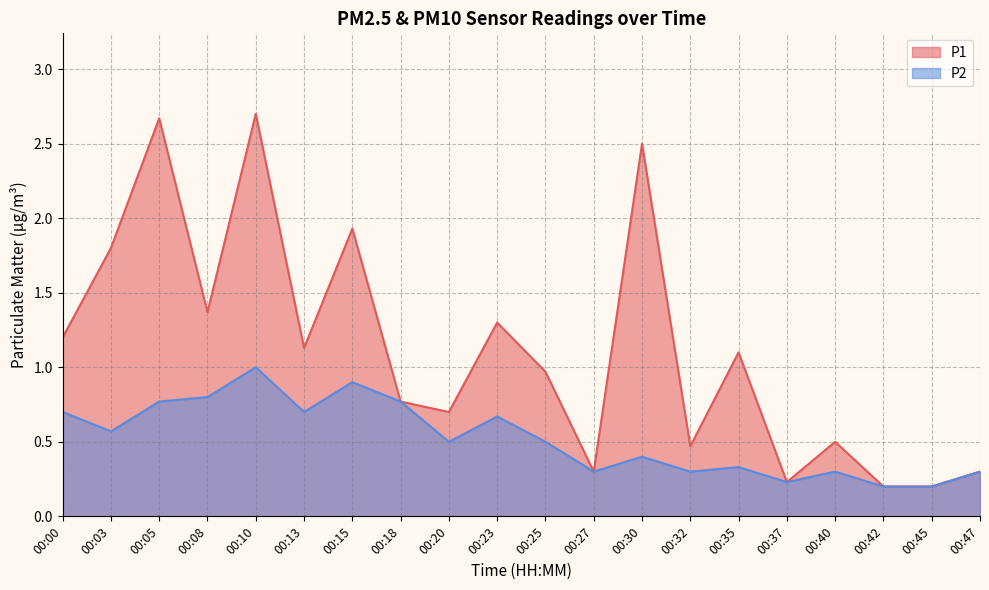

True or false: P1 and P2 cross at least once.

False